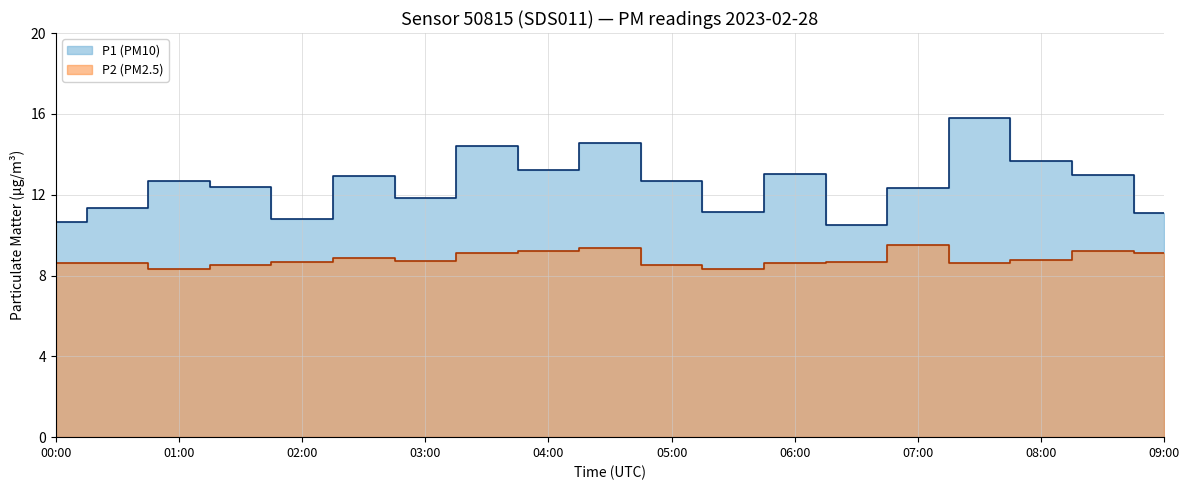

The P2 series shows 6.1 at 03:00. True or false?

False